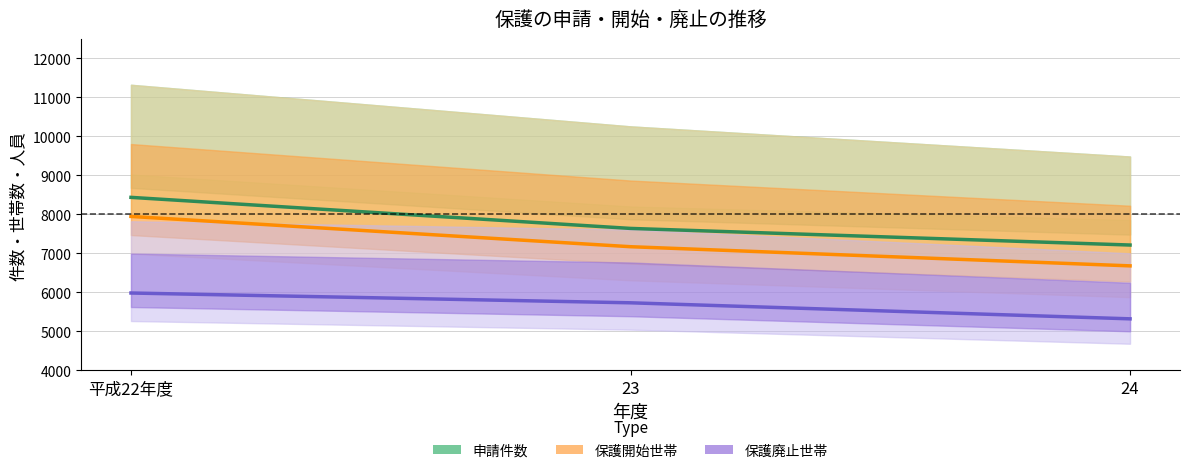

Between 平成22年度 and 24, which series saw the biggest shift?

保護開始世帯